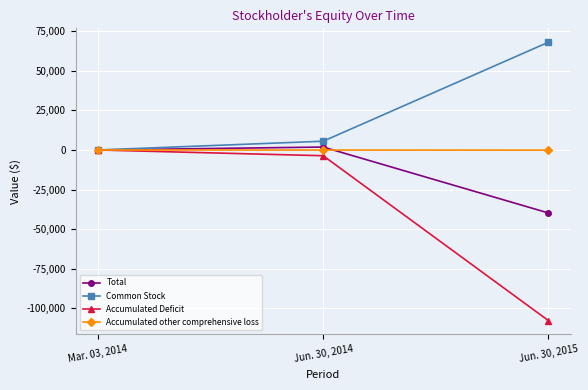

How many lines are shown in the chart?

4